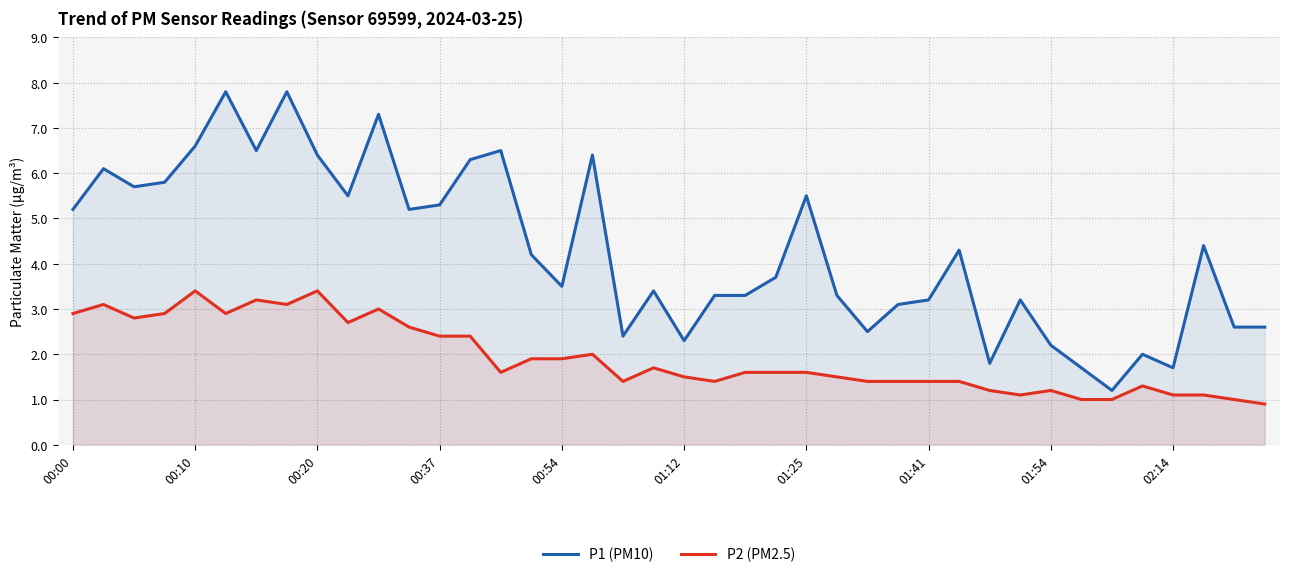

What is the minimum value shown in the chart?

0.9